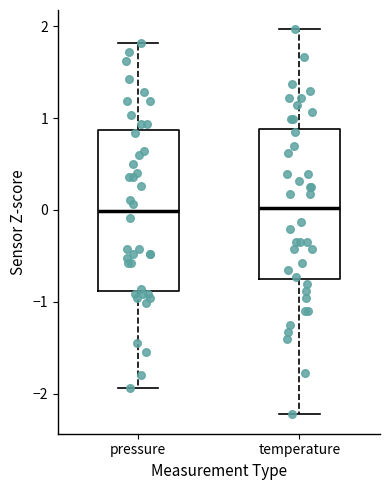

Comparing the boxes themselves (not the whiskers), which one is the tallest?

pressure